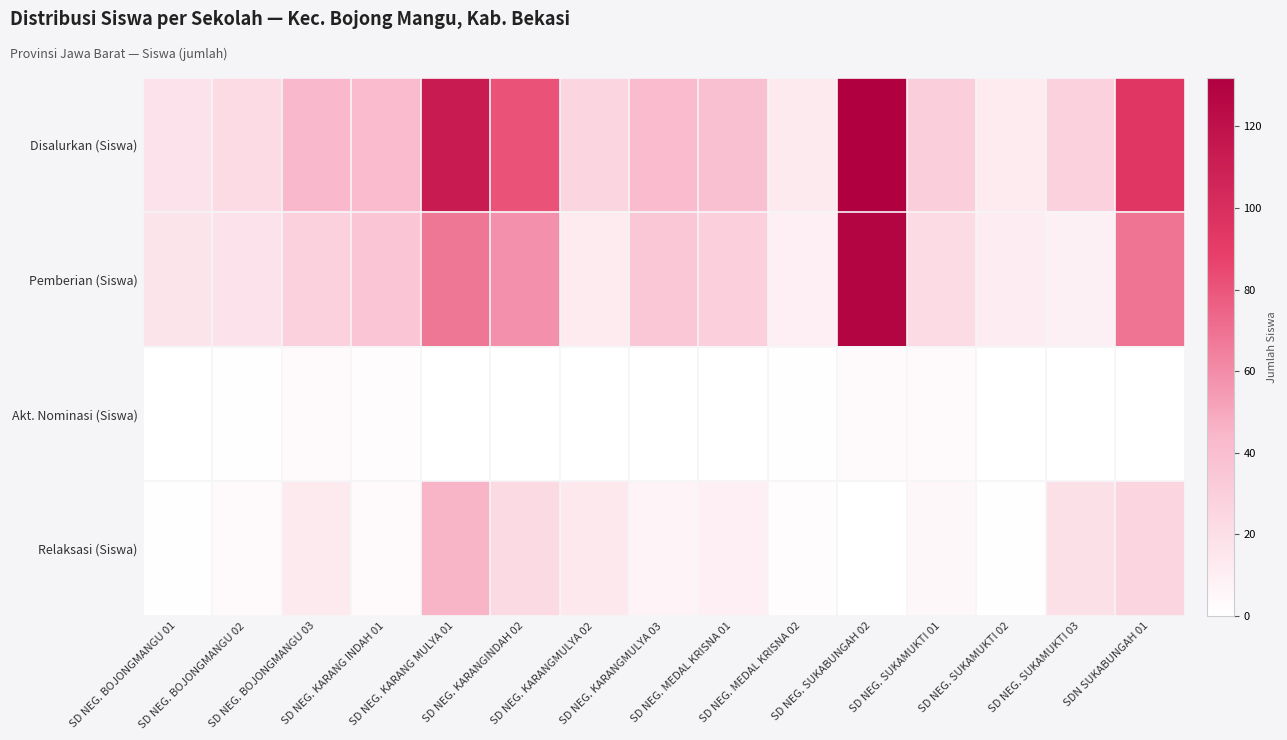

Which series has the widest spread of values?

Disalurkan (Siswa)